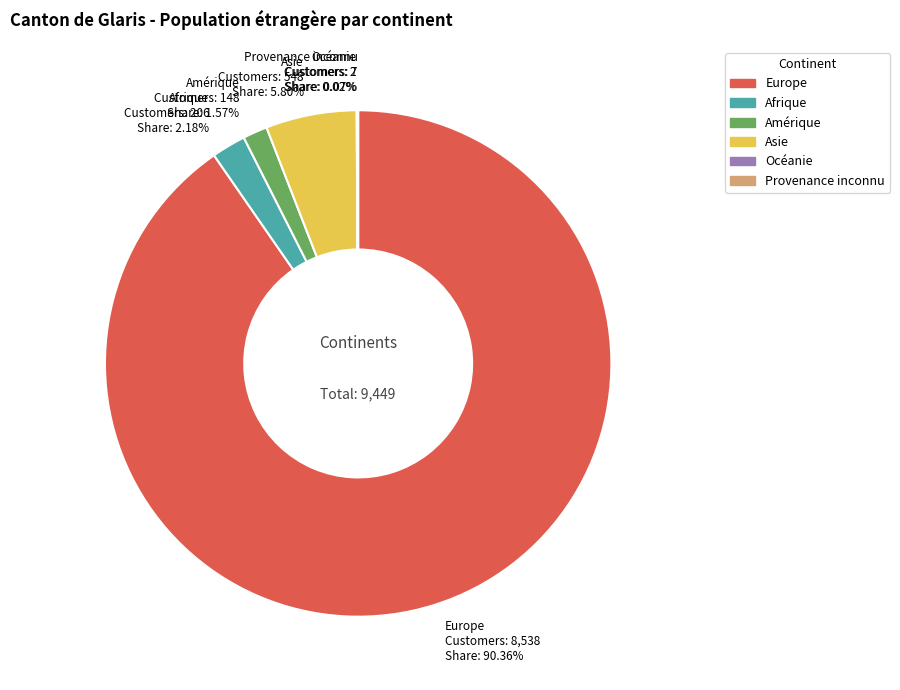

Which has a higher value, Amérique or Europe?

Europe